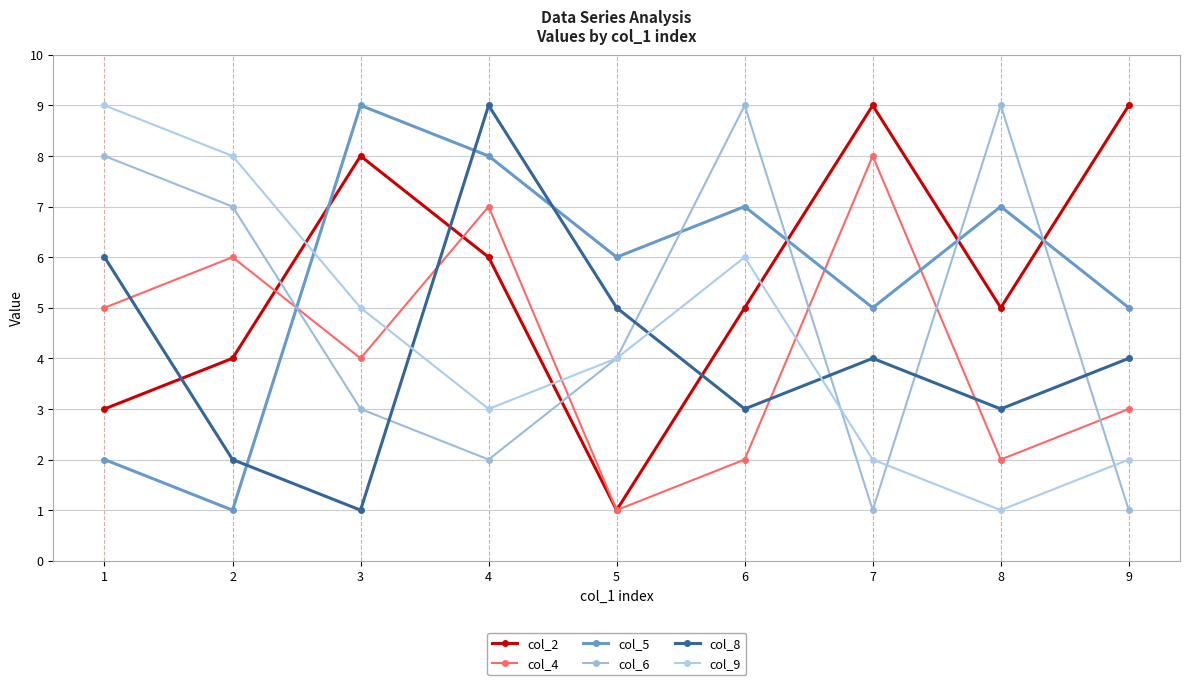

What is the lowest value of the col_5 series?

1